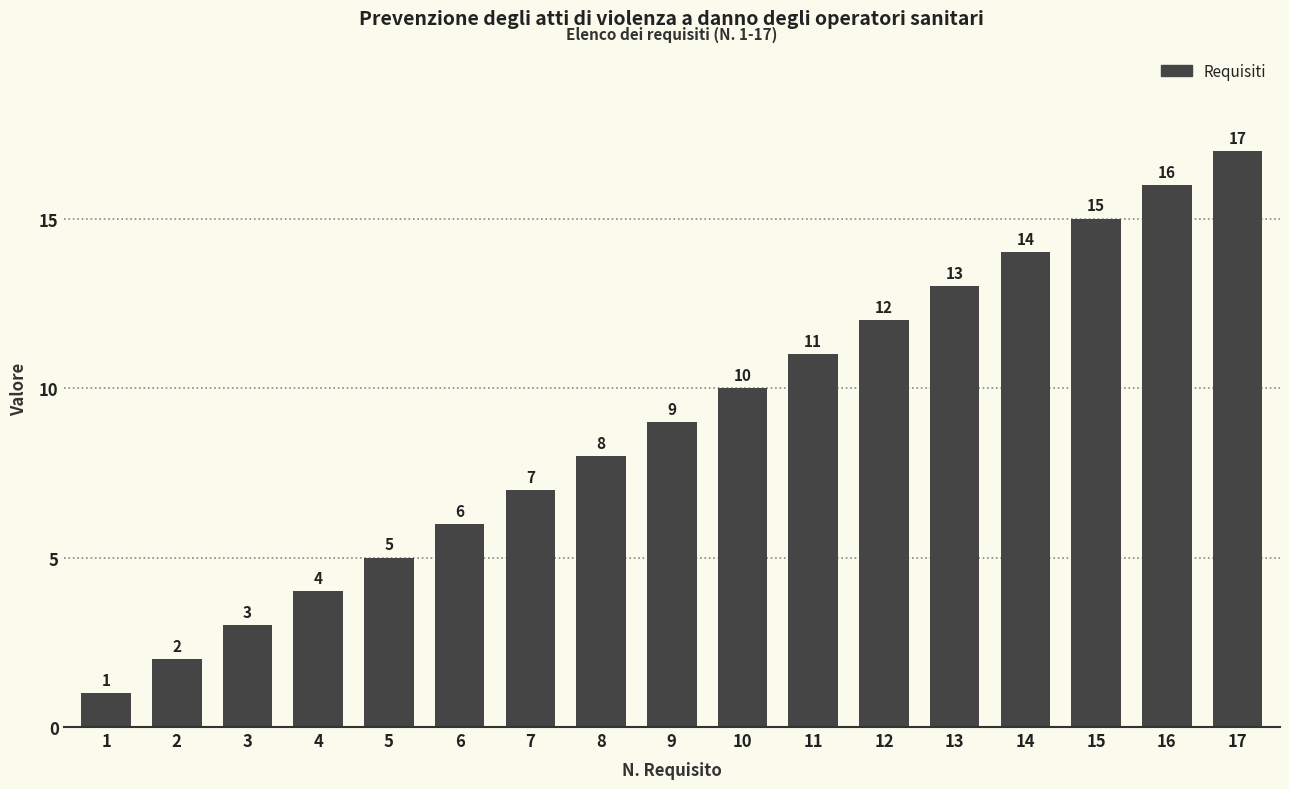

At which label is the value closest to 9?

9